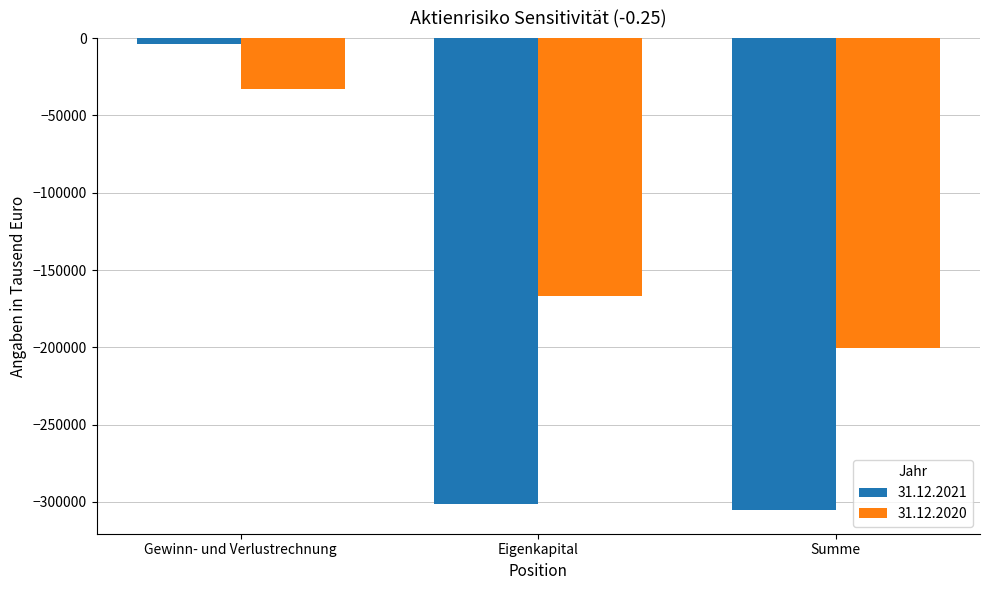

Reading right to left, what are all the values shown in this chart?

31.12.2021: Summe=-305259	Eigenkapital=-301161	Gewinn- und Verlustrechnung=-4098
31.12.2020: Summe=-200110	Eigenkapital=-166949	Gewinn- und Verlustrechnung=-33160